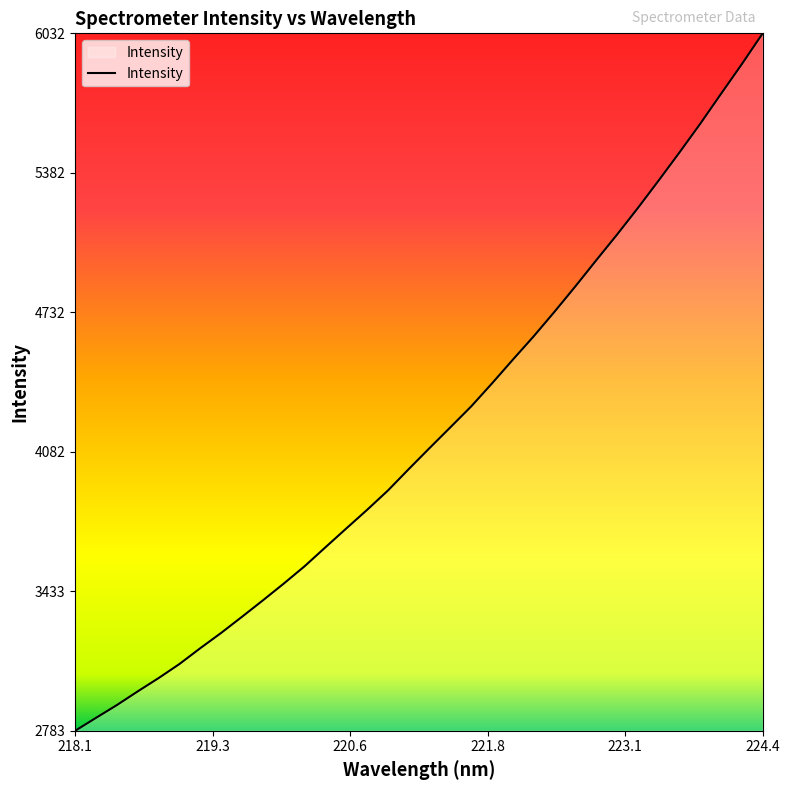

How many values are below 4100?

17